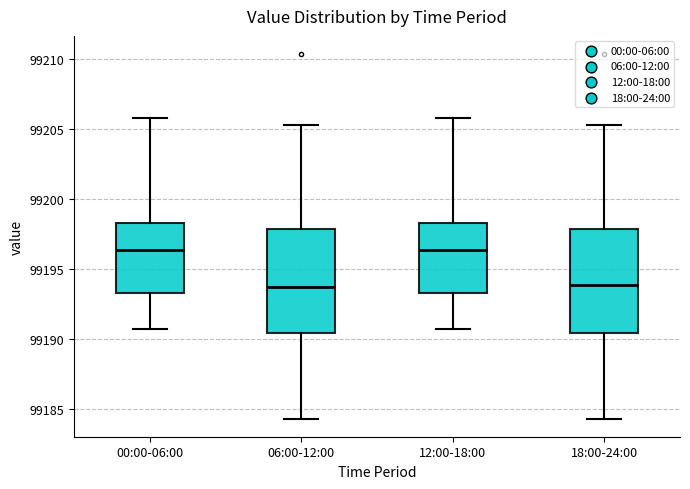

Reading left to right, read every box against the y-axis: the position of its median line, the range the box covers, and the ends of its whiskers. The values are not printed on the chart, so give them approximately, as read against the axis.

00:00-06:00: median 99196.5, box 99193.5 to 99198.5, whiskers 99190.5 to 99206.0
06:00-12:00: median 99193.5, box 99190.5 to 99198.0, whiskers 99184.5 to 99205.5
12:00-18:00: median 99196.5, box 99193.5 to 99198.5, whiskers 99190.5 to 99206.0
18:00-24:00: median 99194.0, box 99190.5 to 99198.0, whiskers 99184.5 to 99205.5